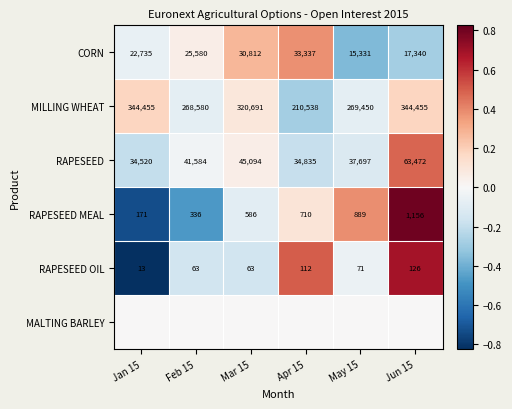

Is it true that RAPESEED equals 0.0 at Mar 15?

False